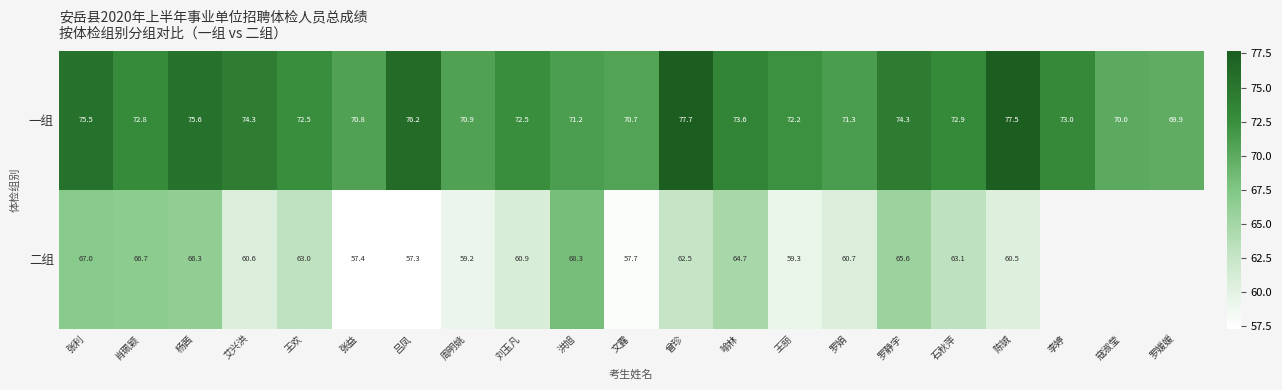

Is it true that 一组 equals 73.6 at 喻林?

True